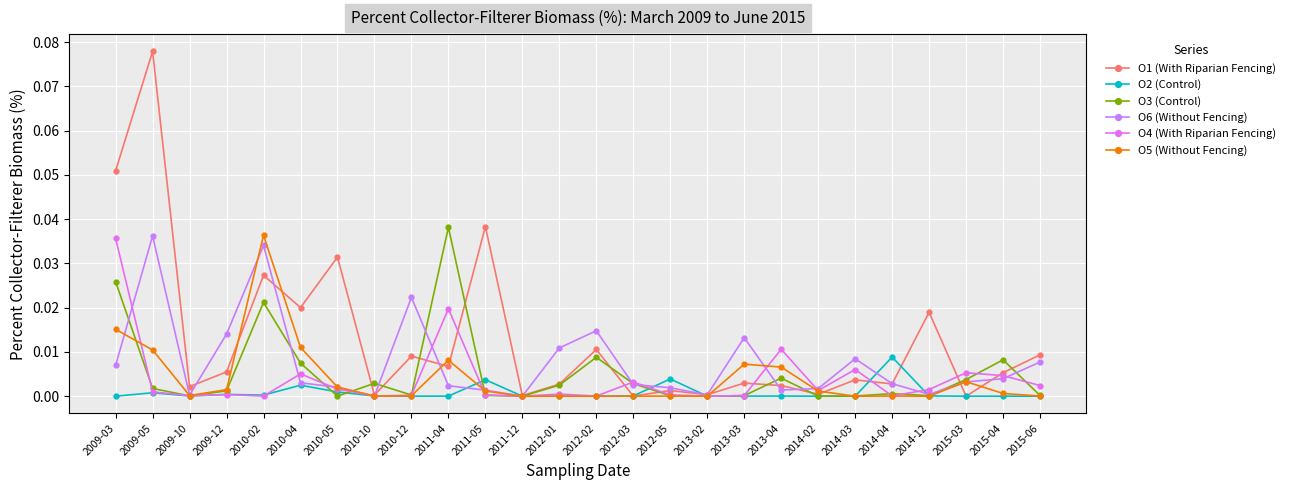

Rank the categories by O3 (Control) value from highest to lowest.

2011-04, 2009-03, 2010-02, 2012-02, 2015-04, 2010-04, 2013-04, 2015-03, 2010-10, 2012-03, 2012-01, 2009-05, 2009-12, 2014-04, 2010-12, 2011-05, 2015-06, 2013-03, 2014-12, 2012-05, 2009-10, 2014-03, 2014-02, 2010-05, 2013-02, 2011-12